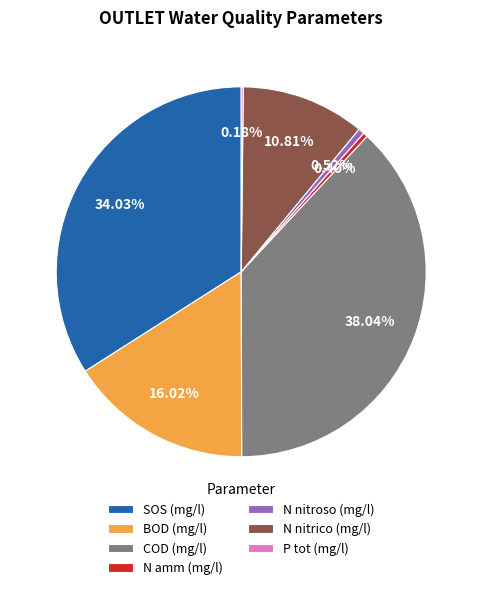

To the nearest percent, what is the difference between the largest and smallest slice percentages?

38%